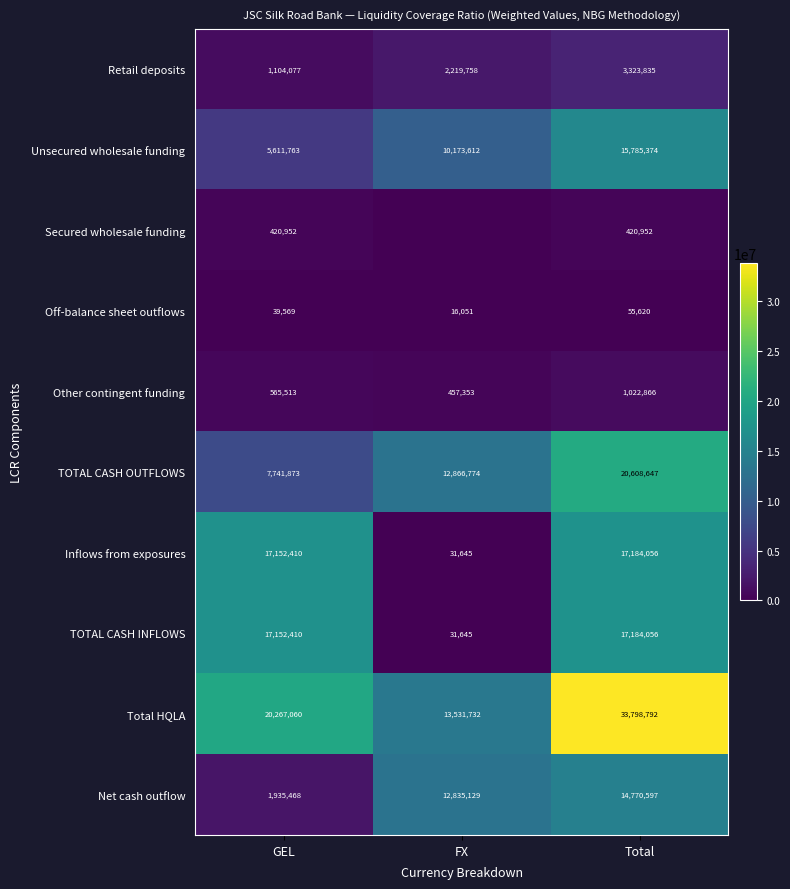

What is the average value of the TOTAL CASH OUTFLOWS series?

13739098